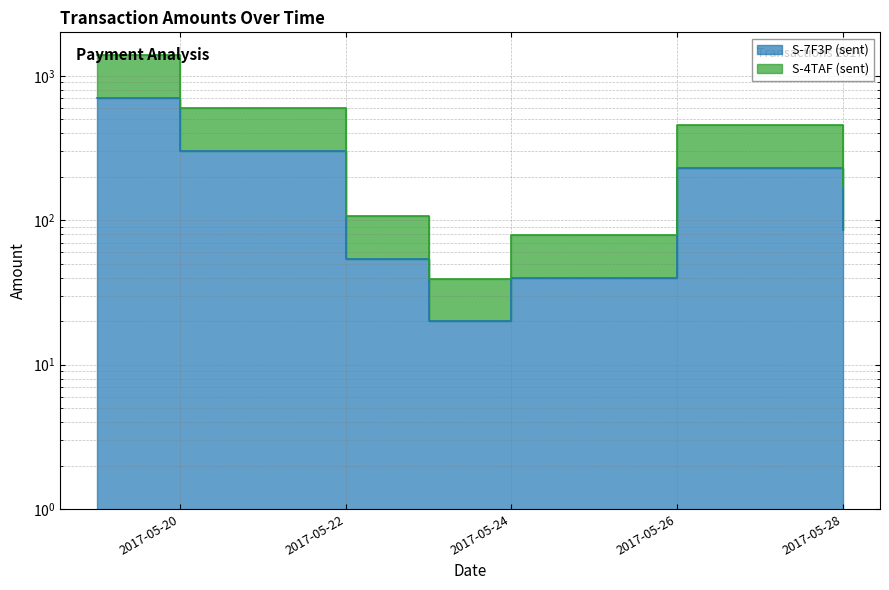

True or false: S-7F3P (sent) and S-4TAF (sent) cross at least once.

False